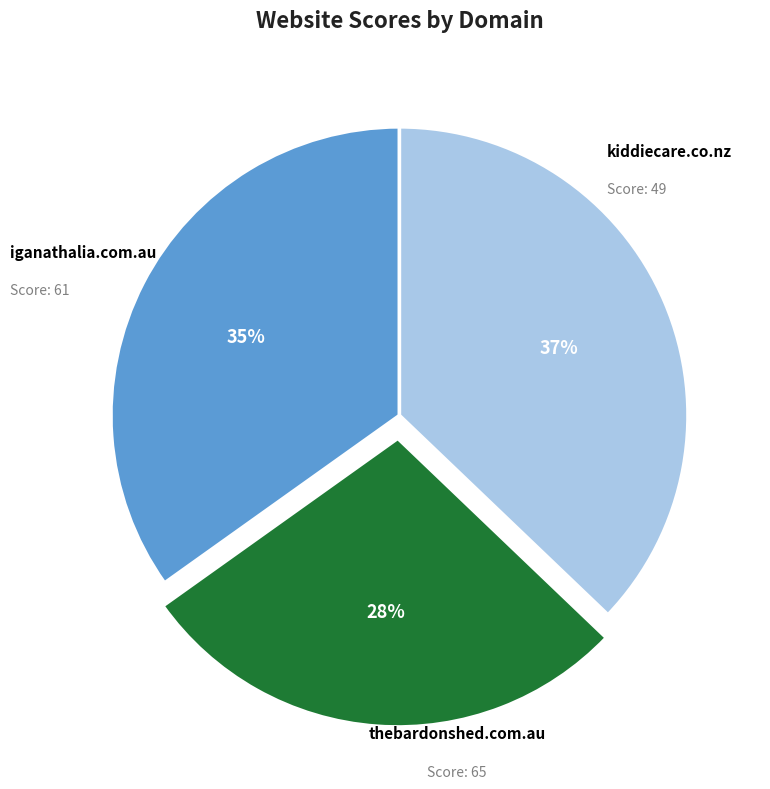

To the nearest percent, what is the average slice percentage?

33%